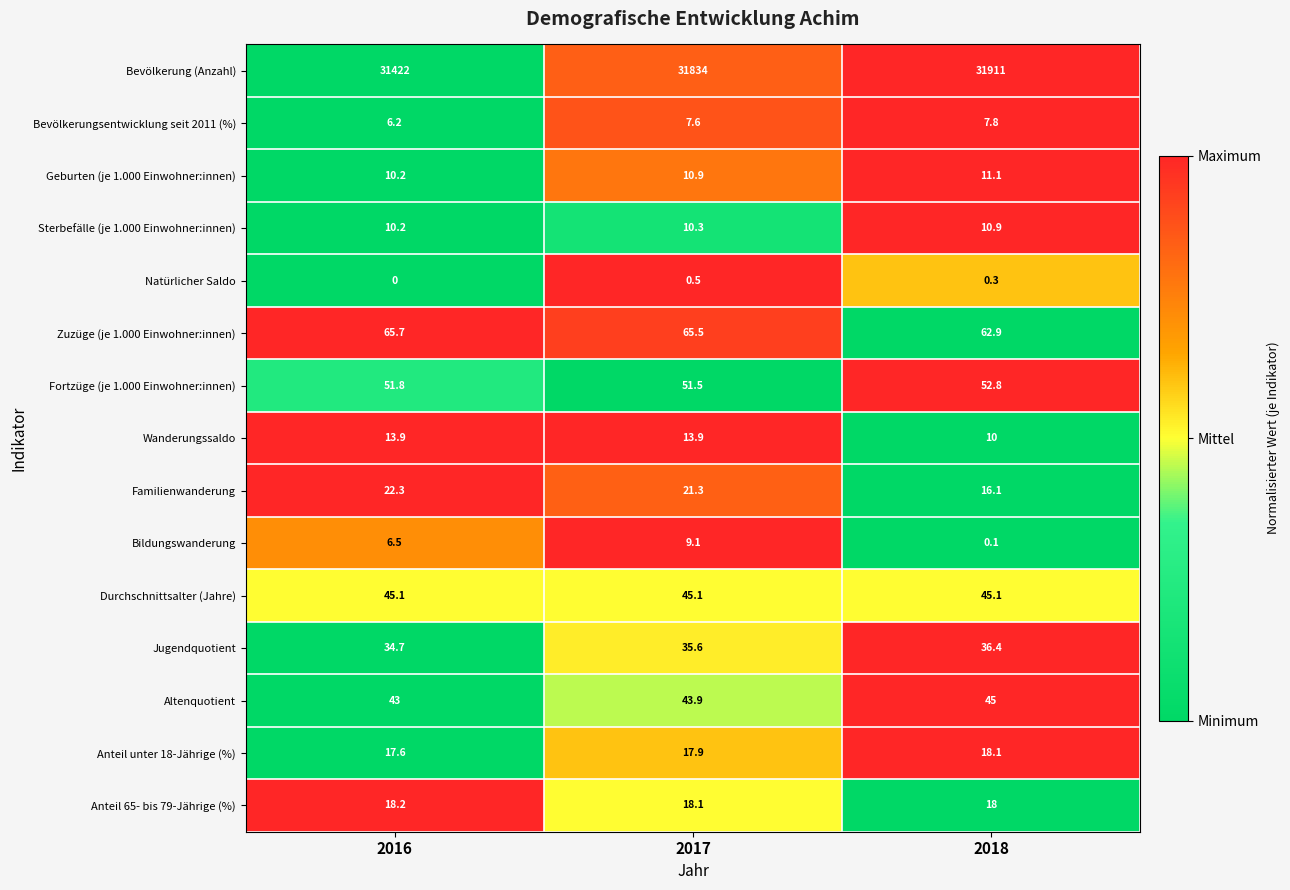

What is the difference between the maximum and minimum values in the Anteil unter 18-Jährige (%) series?

0.5